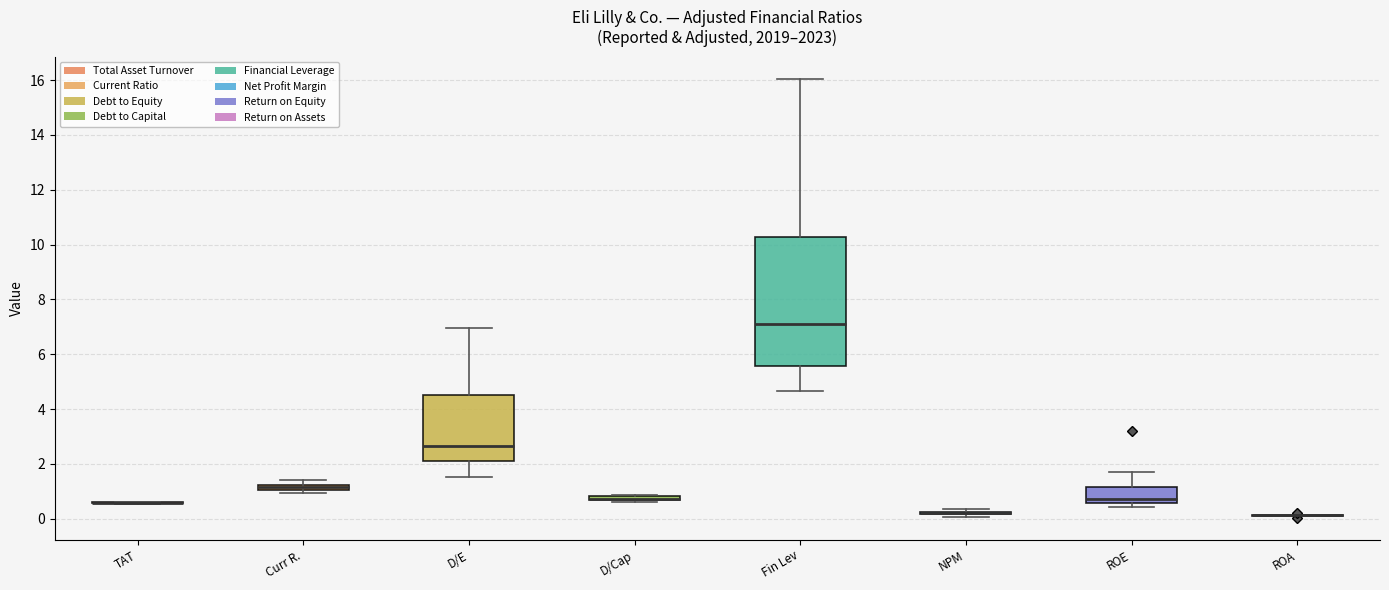

Which box is the tallest, from its lower edge to its upper edge?

Fin Lev